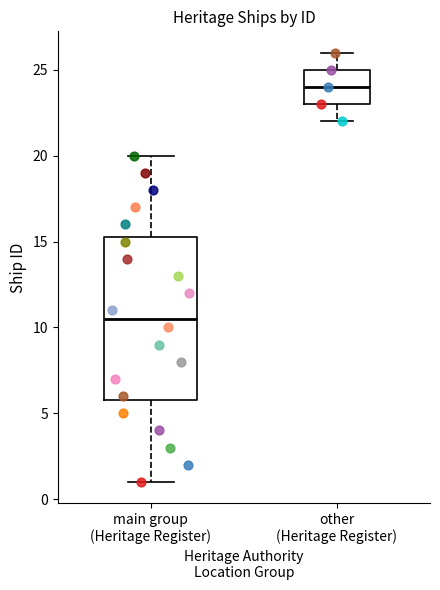

Reading left to right, transcribe this box plot: for each box, give where its median line is, the range the box spans, and where its two whiskers end, as read against the y-axis. The values are not printed on the chart, so give them approximately, as read against the axis.

main group (Heritage Register): median 10.5, box 6.0 to 15.5, whiskers 1.0 to 20.0
other (Heritage Register): median 24.0, box 23.0 to 25.0, whiskers 22.0 to 26.0